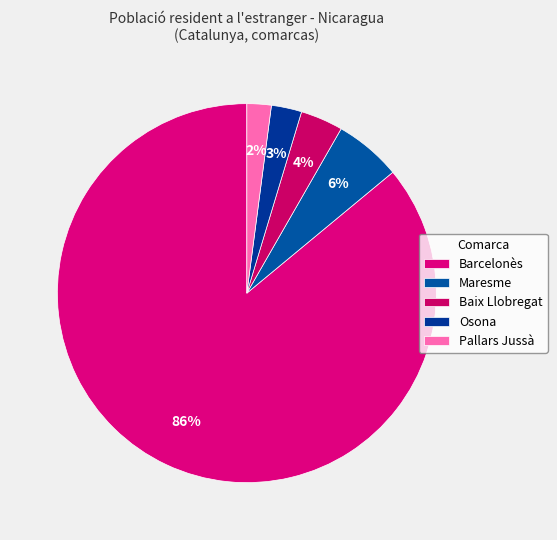

What percentage is the Osona slice, to the nearest percent?

3%